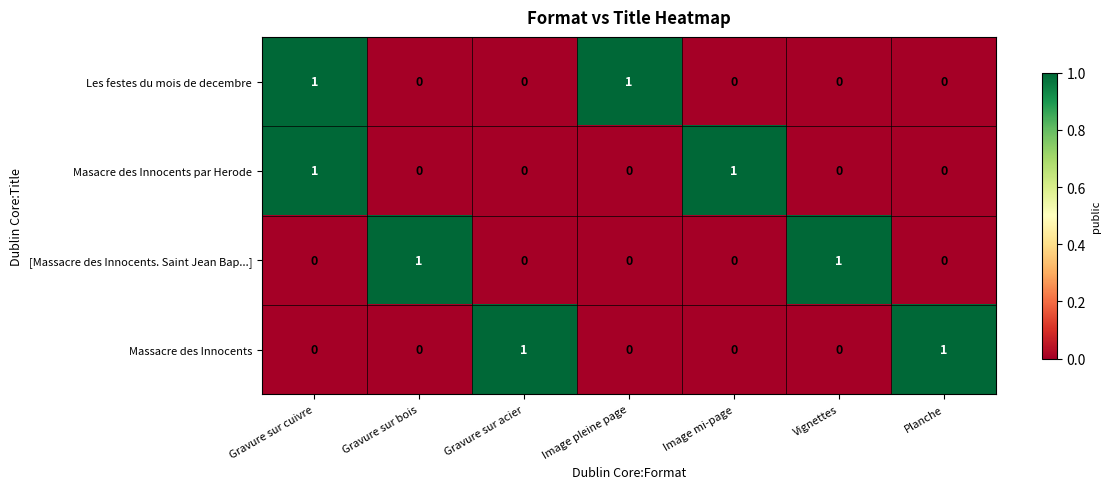

Reading right to left, list all the values displayed in this chart.

Les festes du mois de decembre: Planche=0	Vignettes=0	Image mi-page=0	Image pleine page=1	Gravure sur acier=0	Gravure sur bois=0	Gravure sur cuivre=1
Masacre des Innocents par Herode: Planche=0	Vignettes=0	Image mi-page=1	Image pleine page=0	Gravure sur acier=0	Gravure sur bois=0	Gravure sur cuivre=1
[Massacre des Innocents. Saint Jean Bap...]: Planche=0	Vignettes=1	Image mi-page=0	Image pleine page=0	Gravure sur acier=0	Gravure sur bois=1	Gravure sur cuivre=0
Massacre des Innocents: Planche=1	Vignettes=0	Image mi-page=0	Image pleine page=0	Gravure sur acier=1	Gravure sur bois=0	Gravure sur cuivre=0